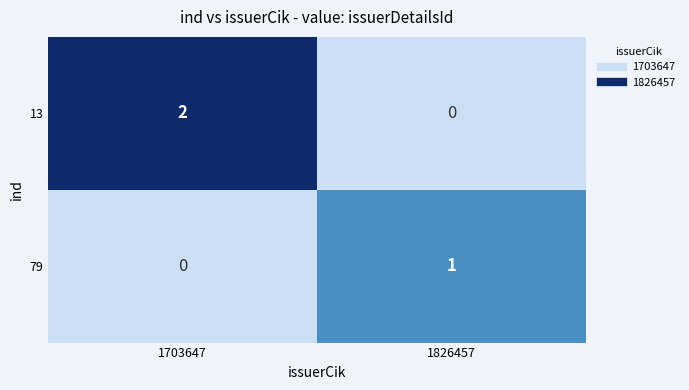

The 13 series shows -1 at 1826457. True or false?

False